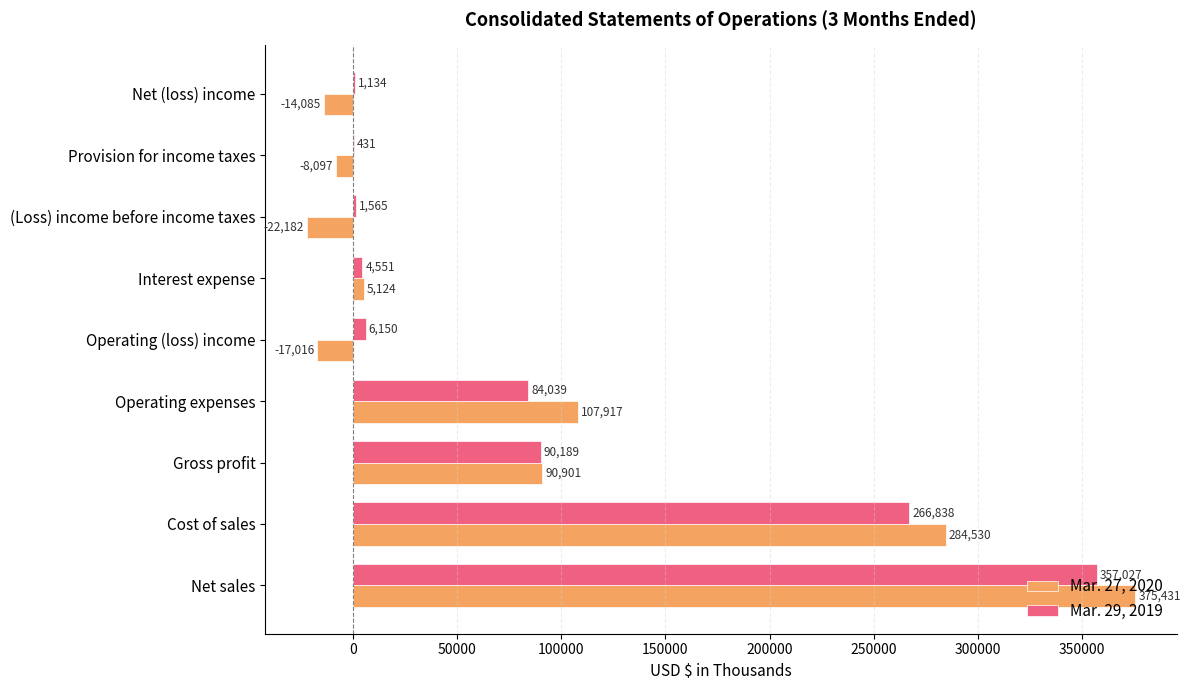

What is the sum of all Mar. 29, 2019 values?

811924